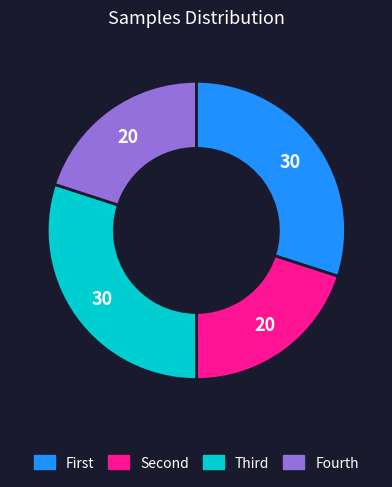

Does any single category account for the majority?

No